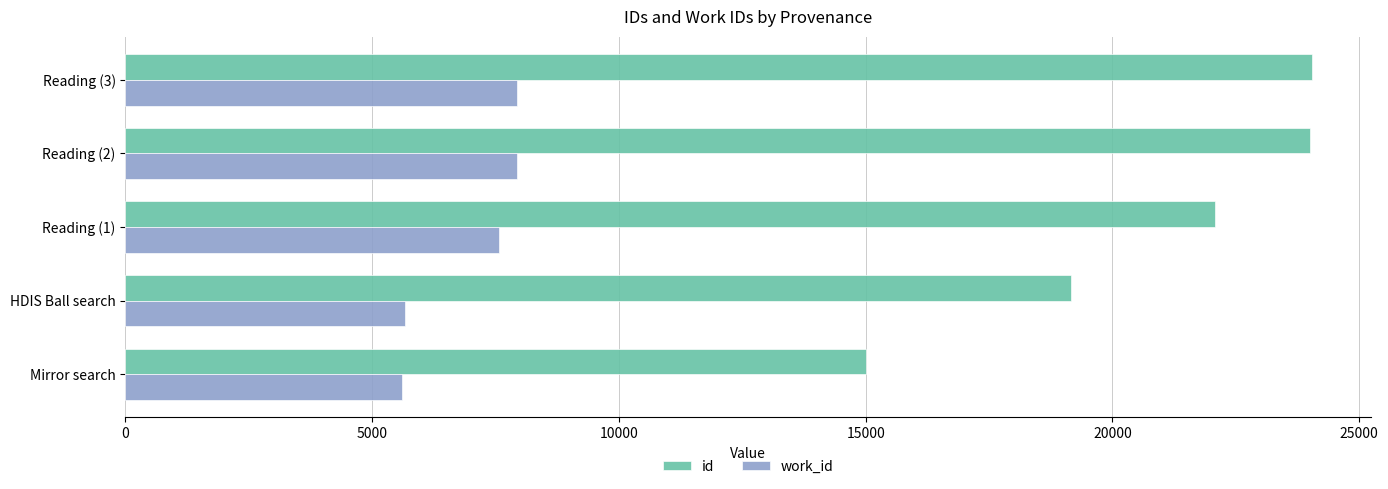

List the series in order of their overall mean, lowest first.

work_id, id